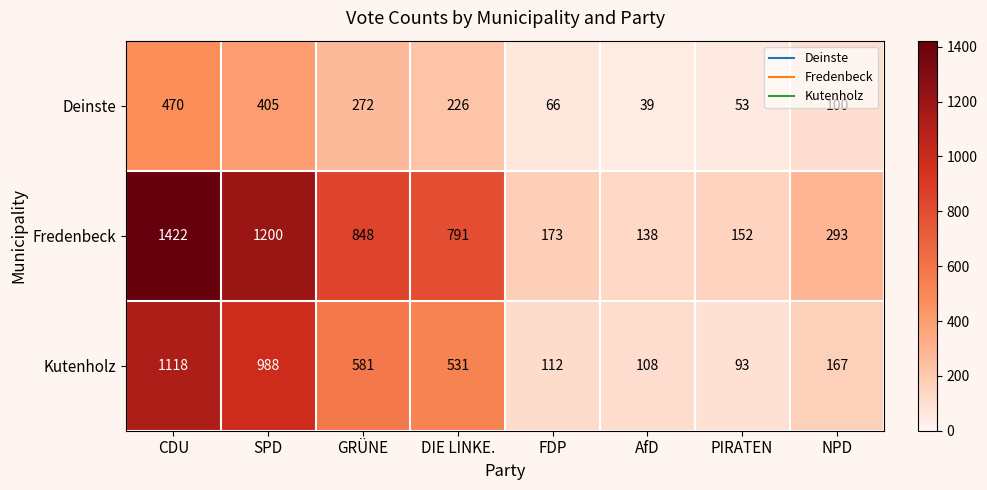

What is the maximum value shown in the chart?

1422